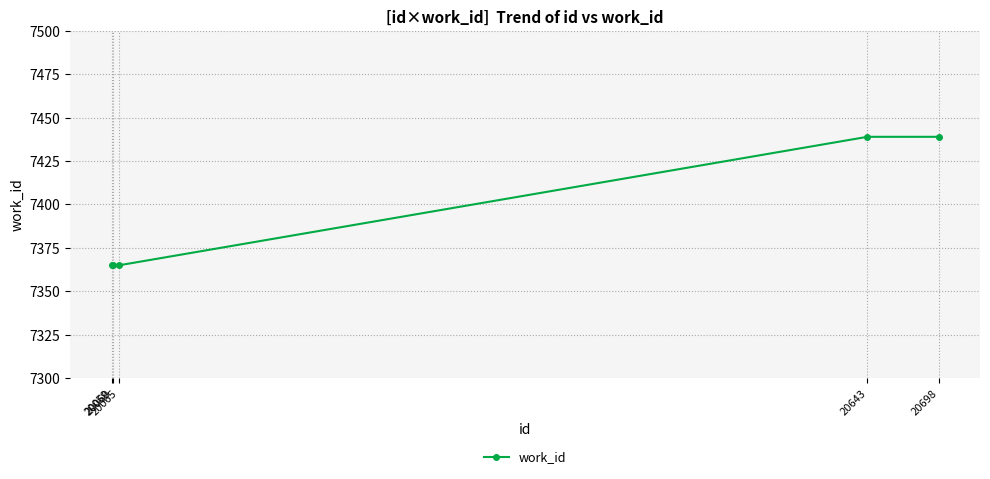

How many values are between 7365 and 7439?

5